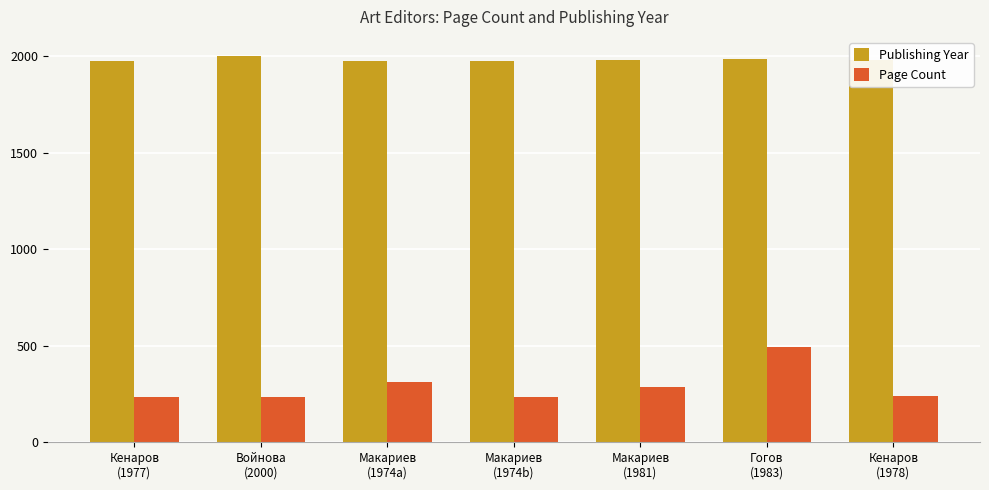

True or false: Publishing Year has a value of 1974 at Макариев
(1974a).

True